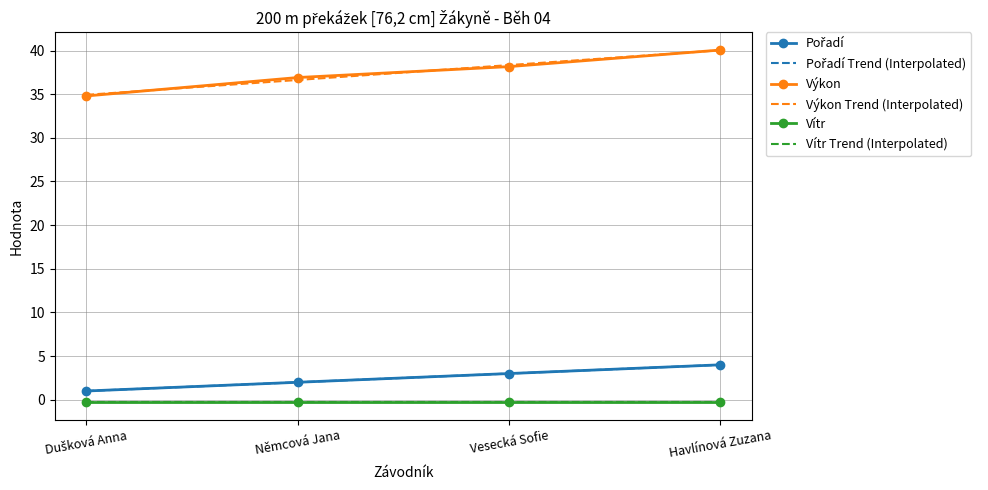

True or false: Pořadí and Výkon intersect in this chart.

False